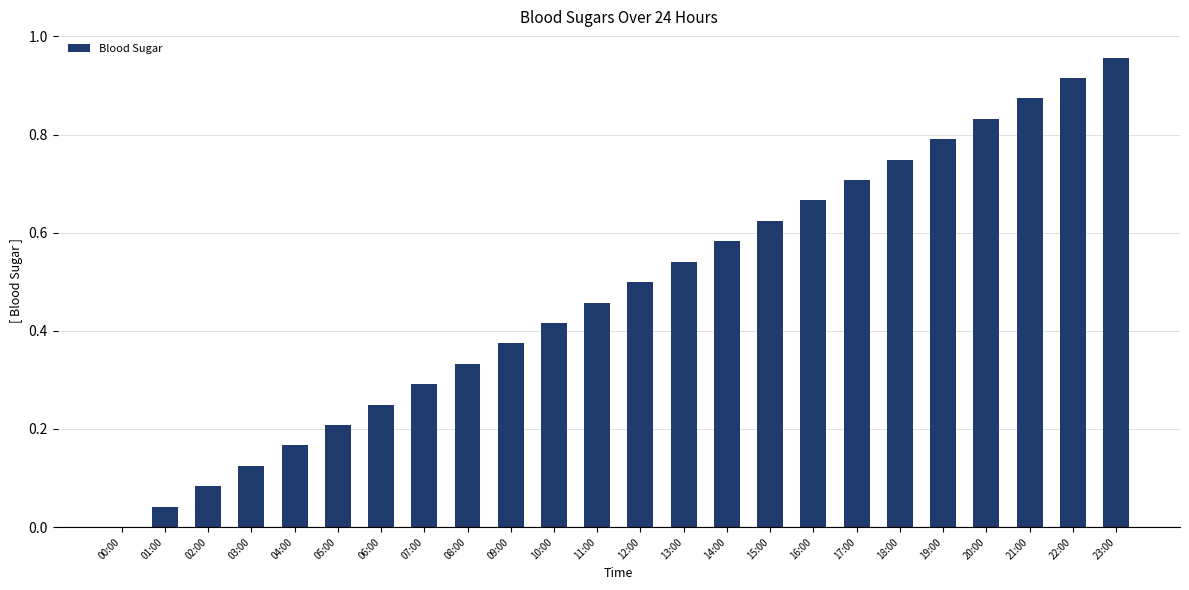

Which has a higher value, 18:00 or 17:00?

18:00